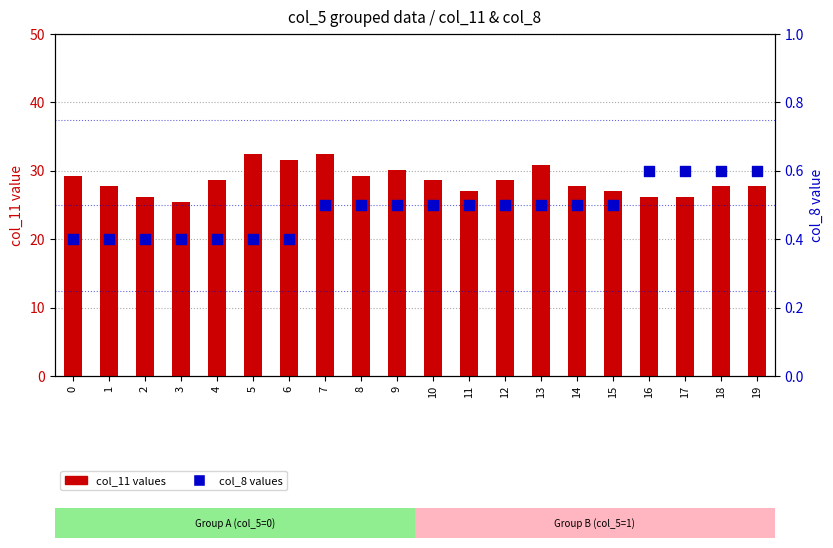

Which series contains the lowest Y value?

col_8 values